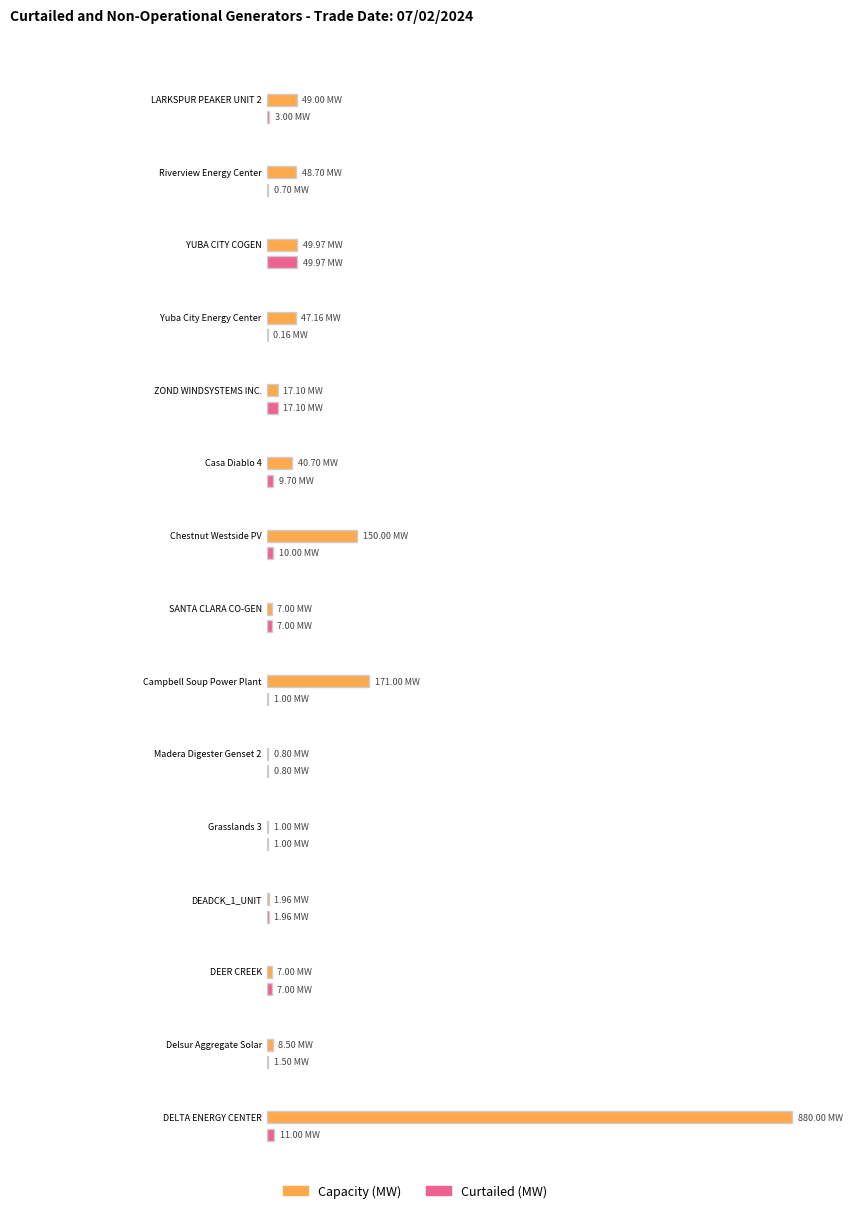

What is the maximum value for Capacity (MW)?

880.0